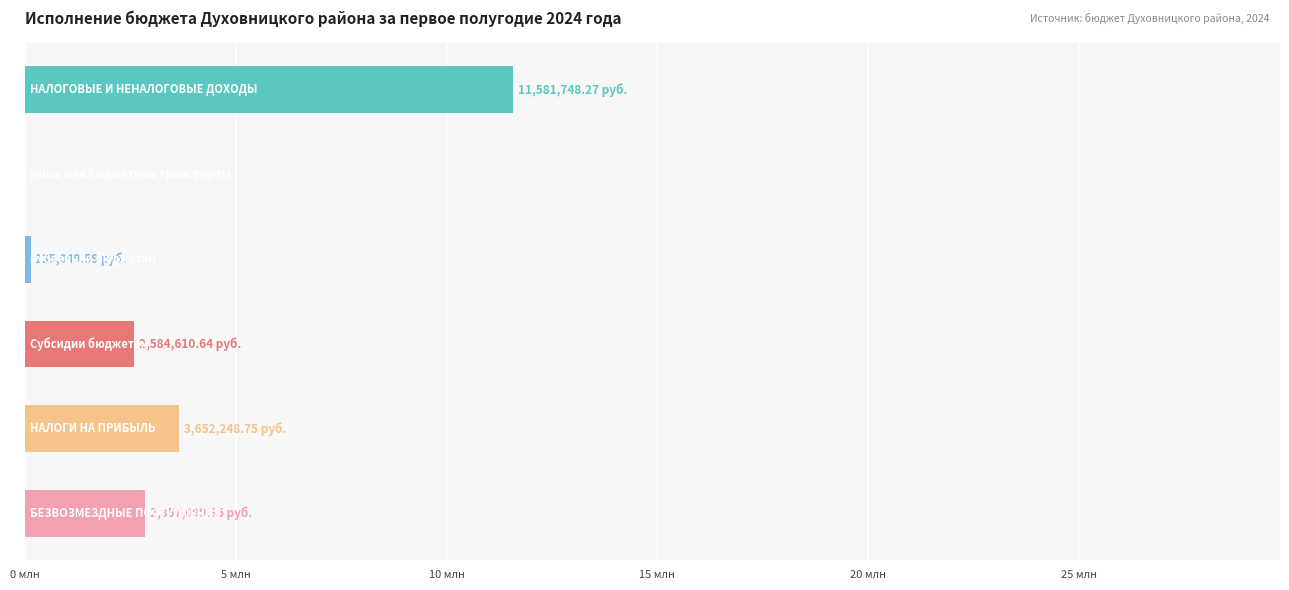

What is the sum of all values?

20810756.6